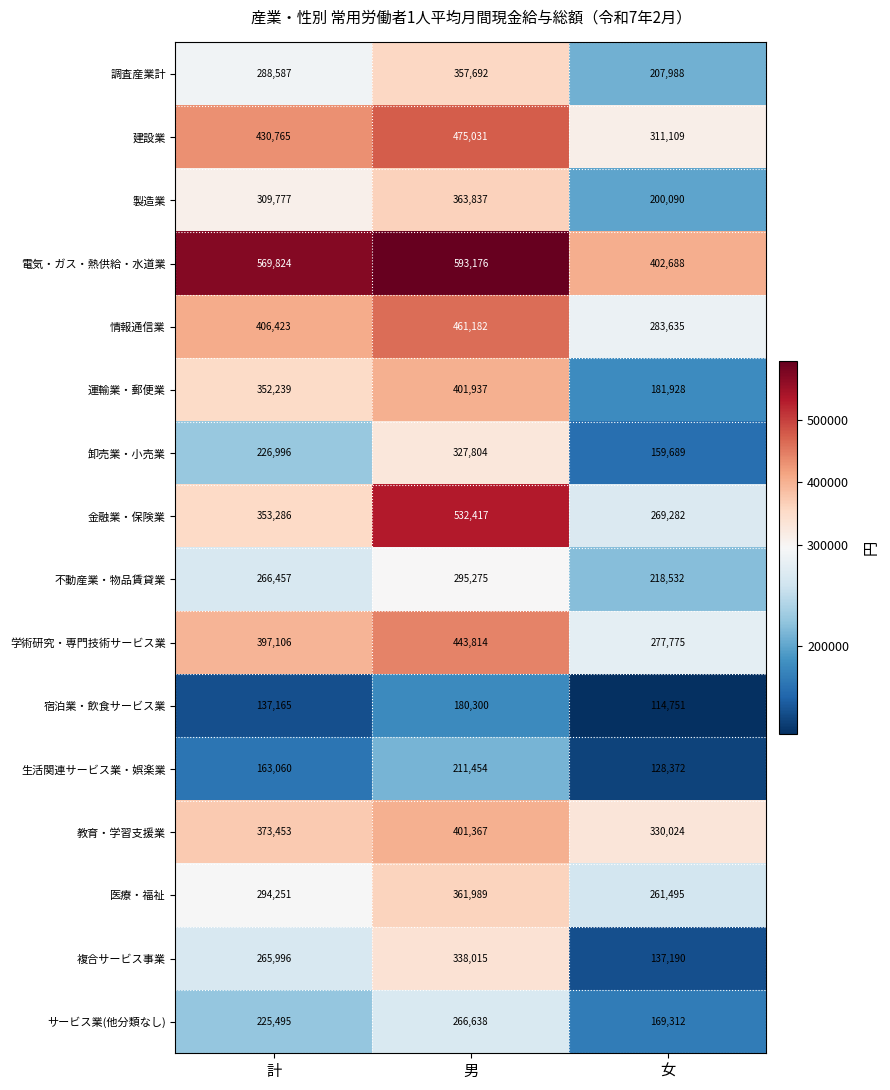

Count the 調査産業計 values in the range 207988 to 357692.

3